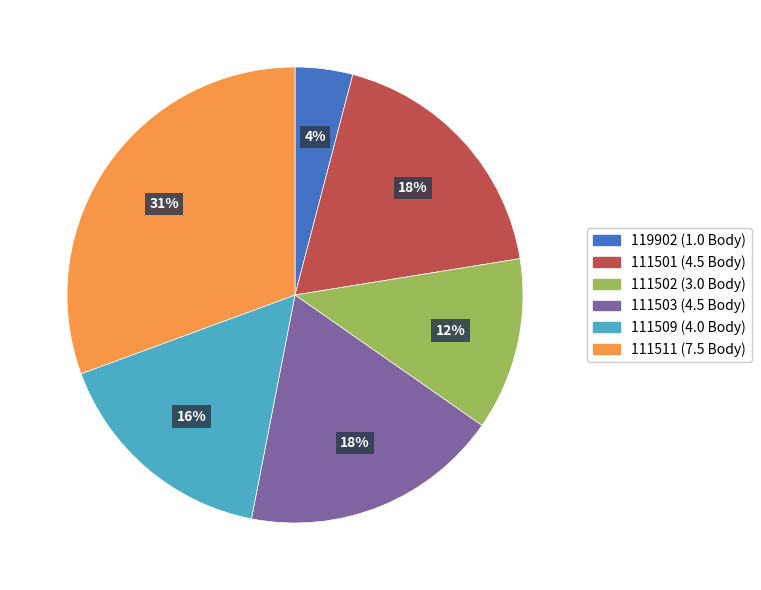

Is it true that 119902 is 16% of the pie?

False